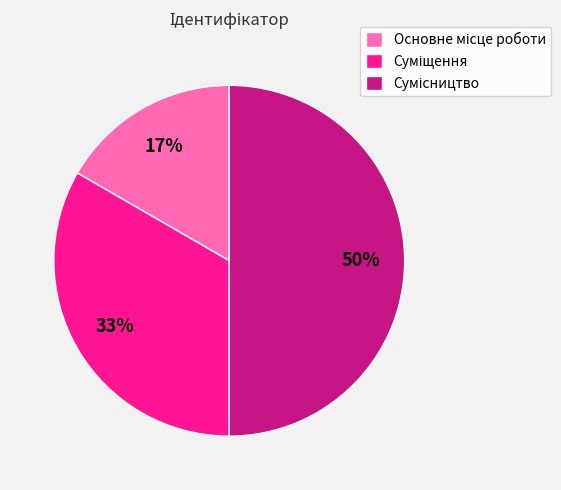

How many slices are in this pie chart?

3